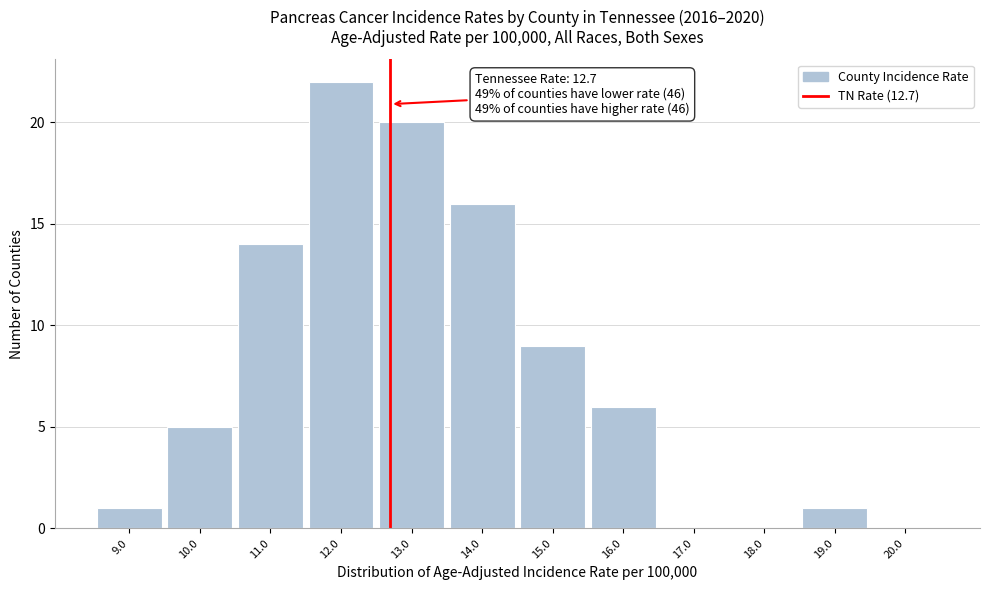

Which range on the x-axis has the tallest bar?

11.5 to 12.5